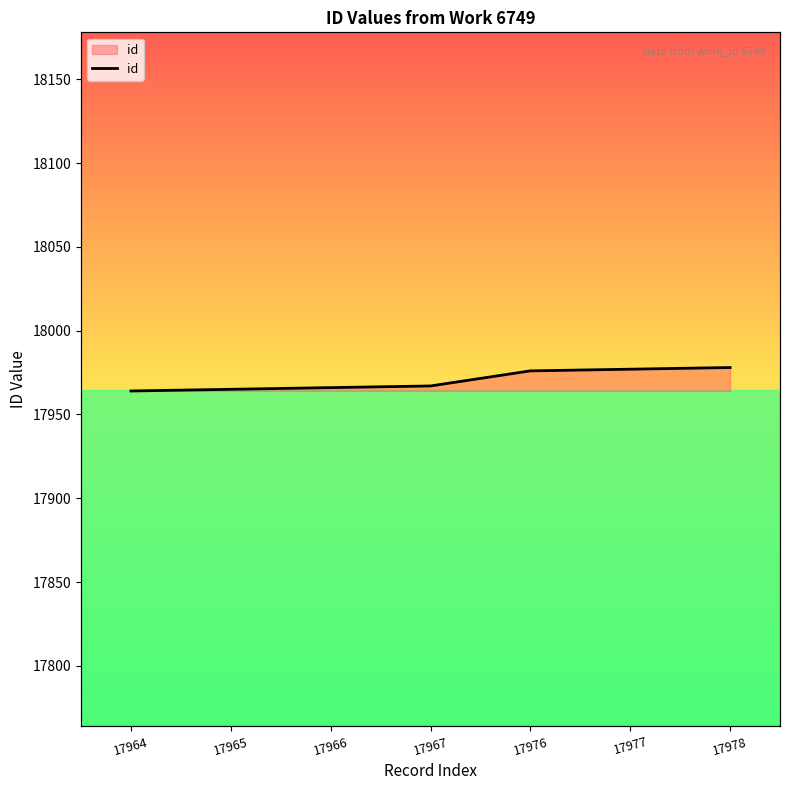

True or false: the data shows 7144 at 17966.

False